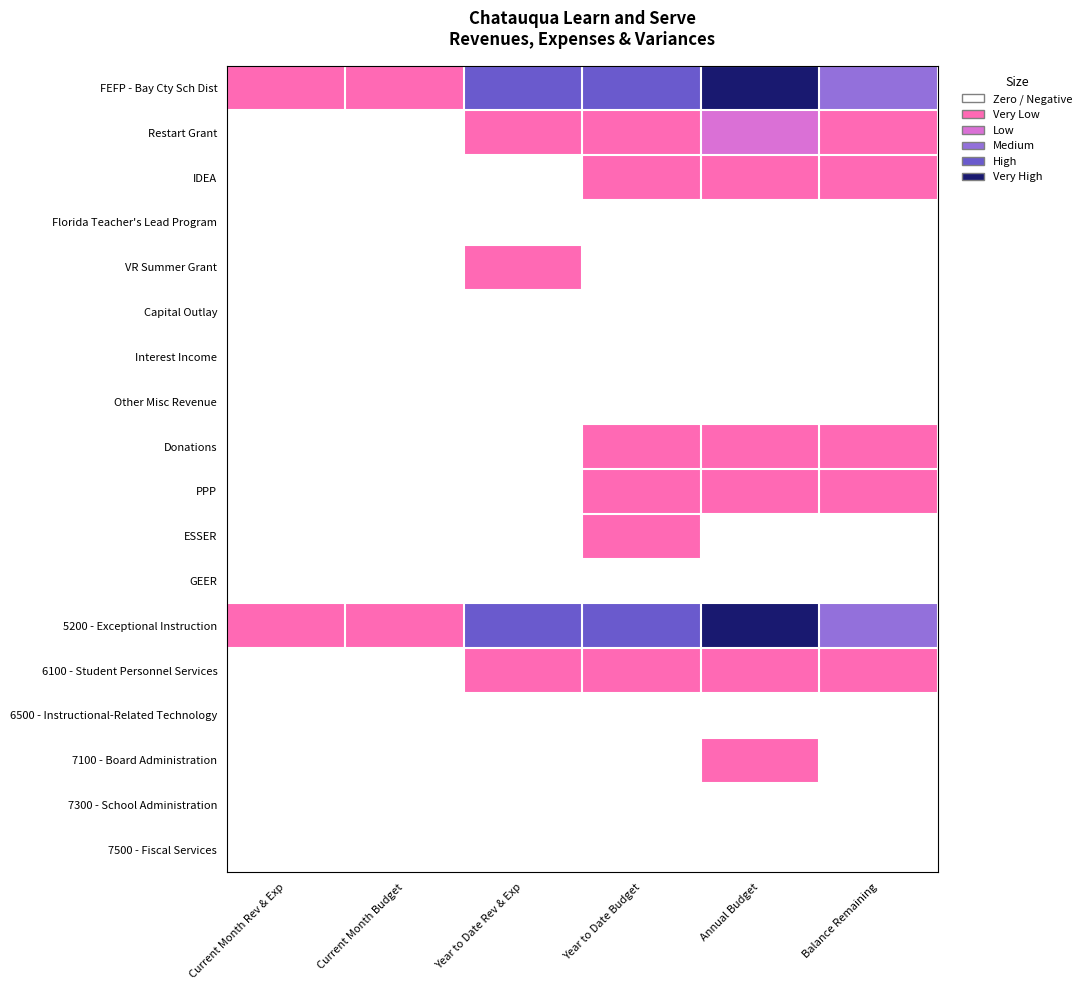

Rank the series at Year to Date Budget from highest to lowest value.

FEFP - Bay Cty Sch Dist, 5200 - Exceptional Instruction, Restart Grant, IDEA, Donations, PPP, ESSER, 6100 - Student Personnel Services, Florida Teacher's Lead Program, VR Summer Grant, Capital Outlay, Interest Income, Other Misc Revenue, GEER, 6500 - Instructional-Related Technology, 7100 - Board Administration, 7300 - School Administration, 7500 - Fiscal Services